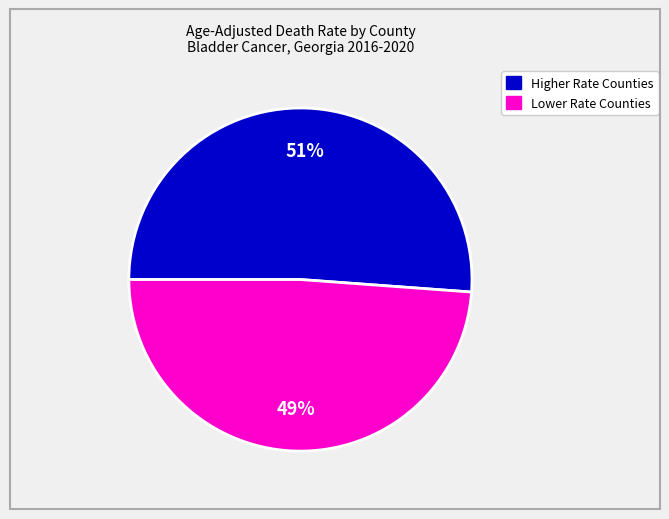

To the nearest percent, what is the average slice percentage?

50%